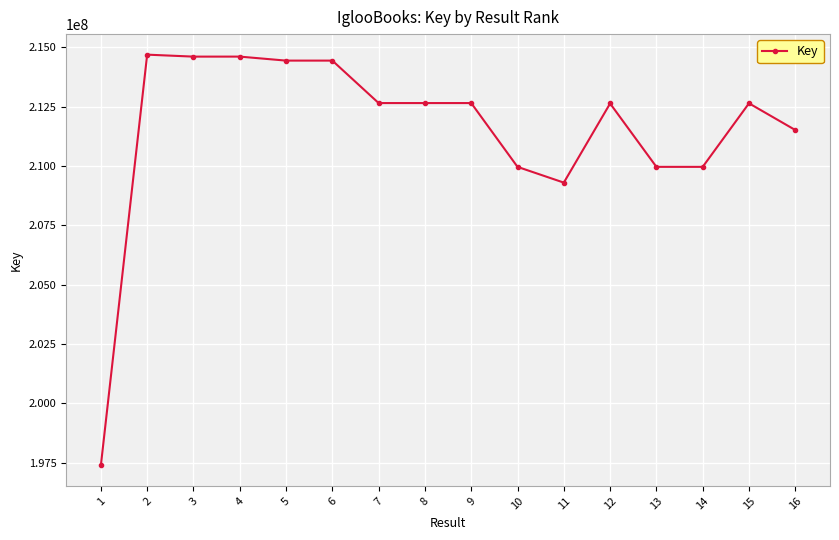

How many lines are shown in the chart?

1